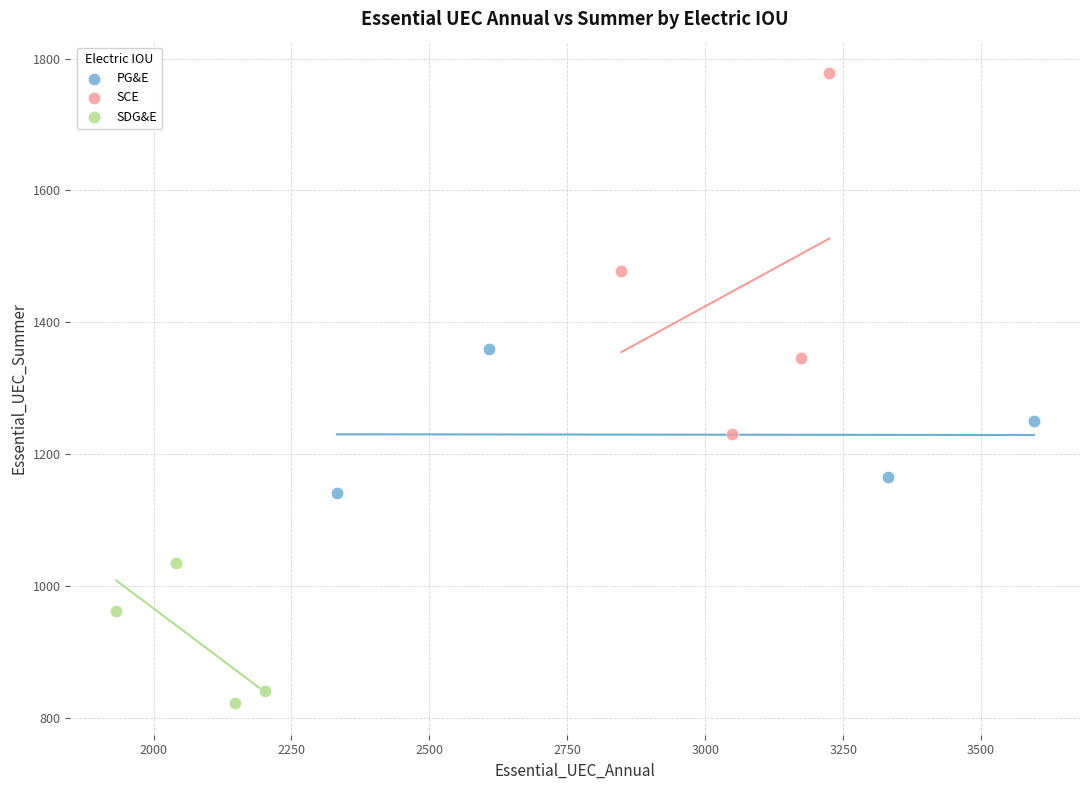

Which series has the largest Y range (max minus min)?

SCE